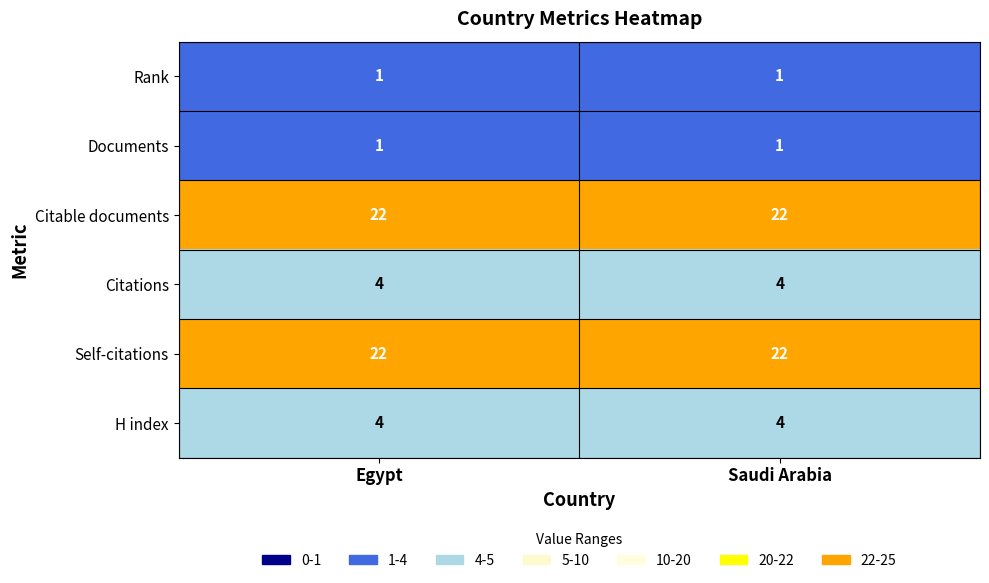

True or false: Rank has a value of 1 at Saudi Arabia.

True